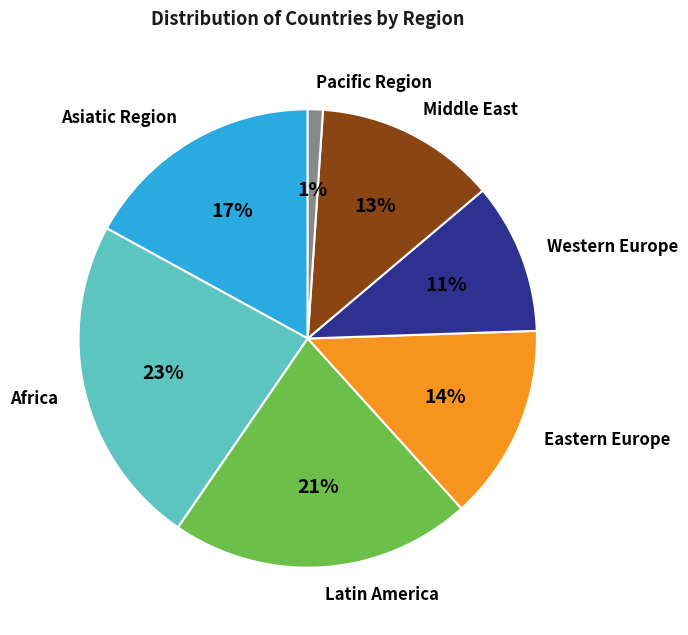

The Latin America slice represents 7% of the pie. True or false?

False